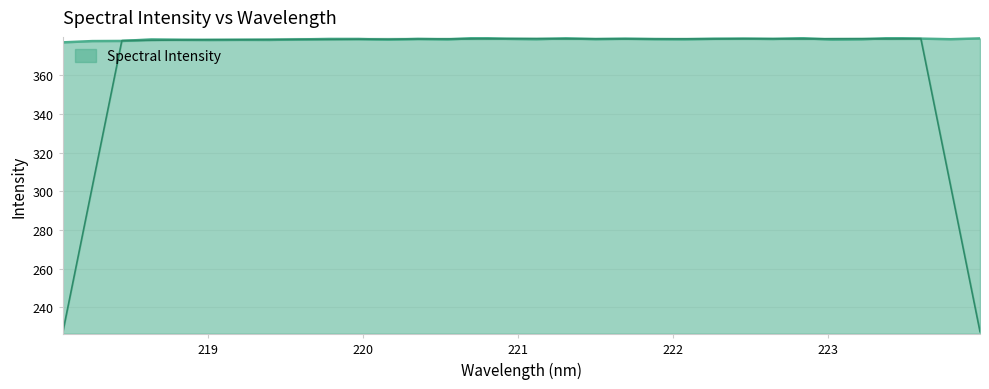

How many interior local valleys (lower than both neighbors) does the data have?

10